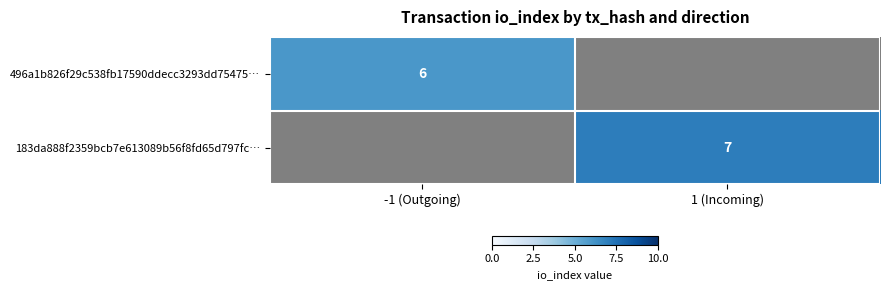

List the series in order of their overall mean, highest first.

496a1b826f29c538fb17590ddecc3293dd75475…, 183da888f2359bcb7e613089b56f8fd65d797fc…